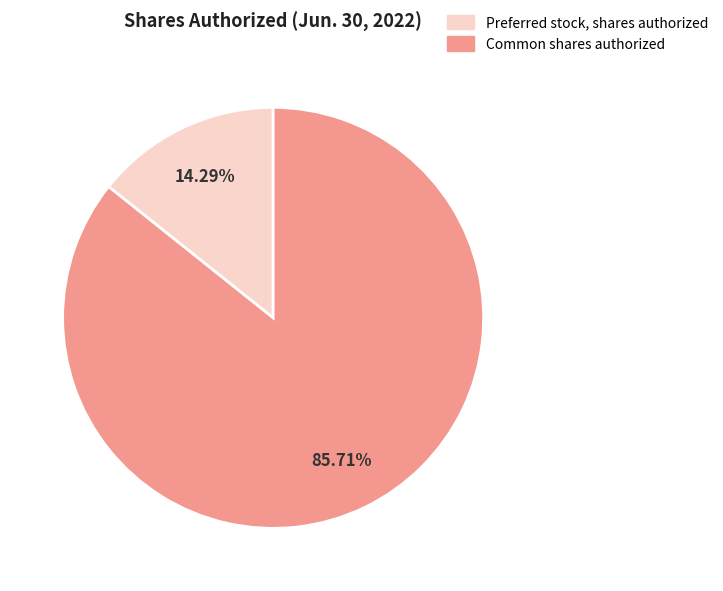

Rank the categories by value from lowest to highest.

Preferred stock, shares authorized, Common shares authorized